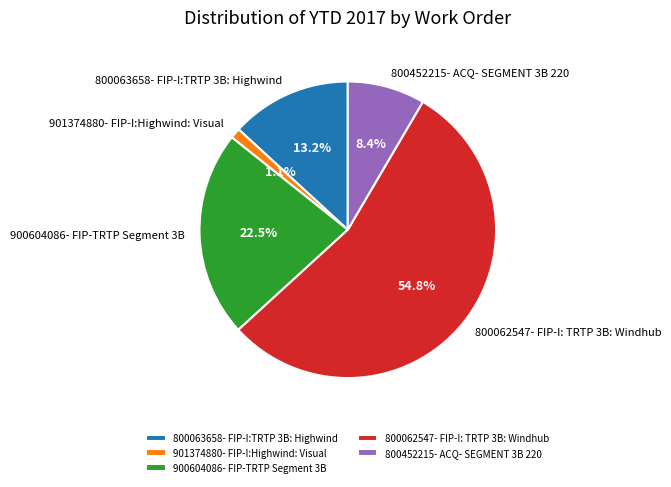

Count the number of slices in the pie.

5